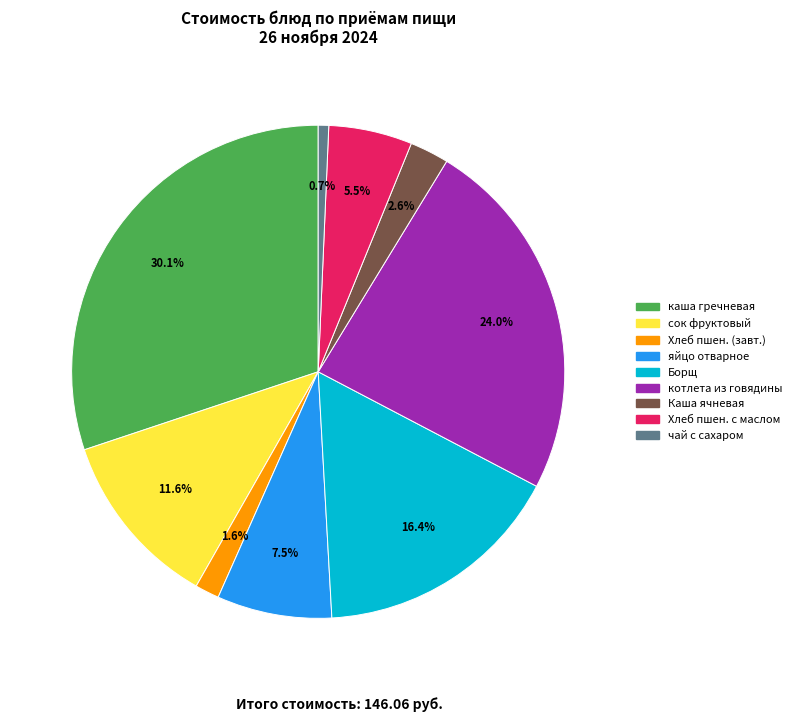

Rank the categories by value from highest to lowest.

каша гречневая, котлета из говядины, Борщ, сок фруктовый, яйцо отварное, Хлеб пшен. с маслом, Каша ячневая, Хлеб пшен. (завт.), чай с сахаром